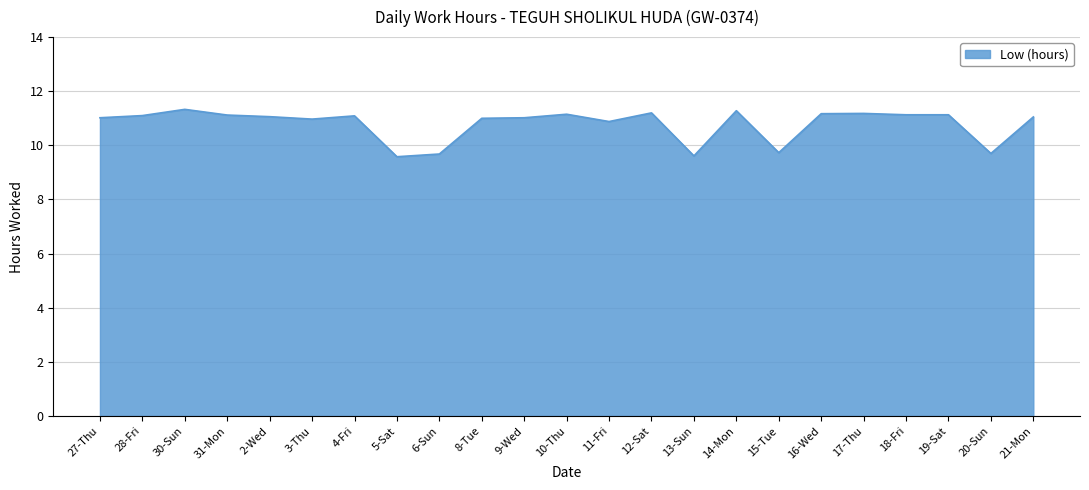

What is the smallest value displayed?

9.6